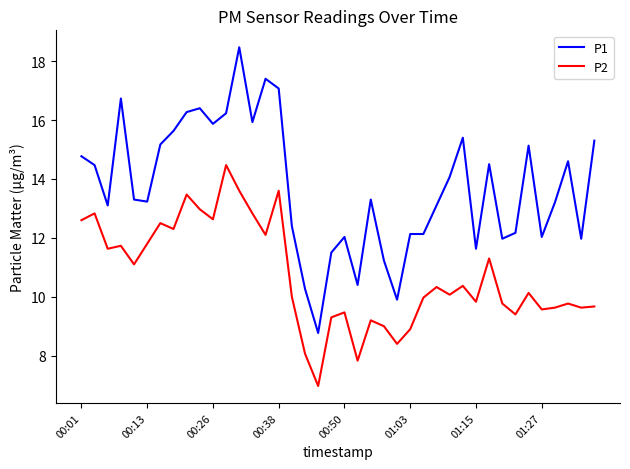

What is the difference between the maximum and minimum values in the P2 series?

7.5